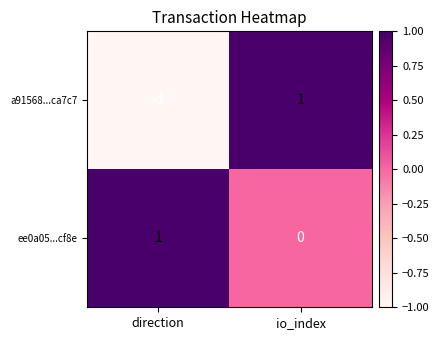

Where is a91568...ca7c7 nearest to the value 0?

direction